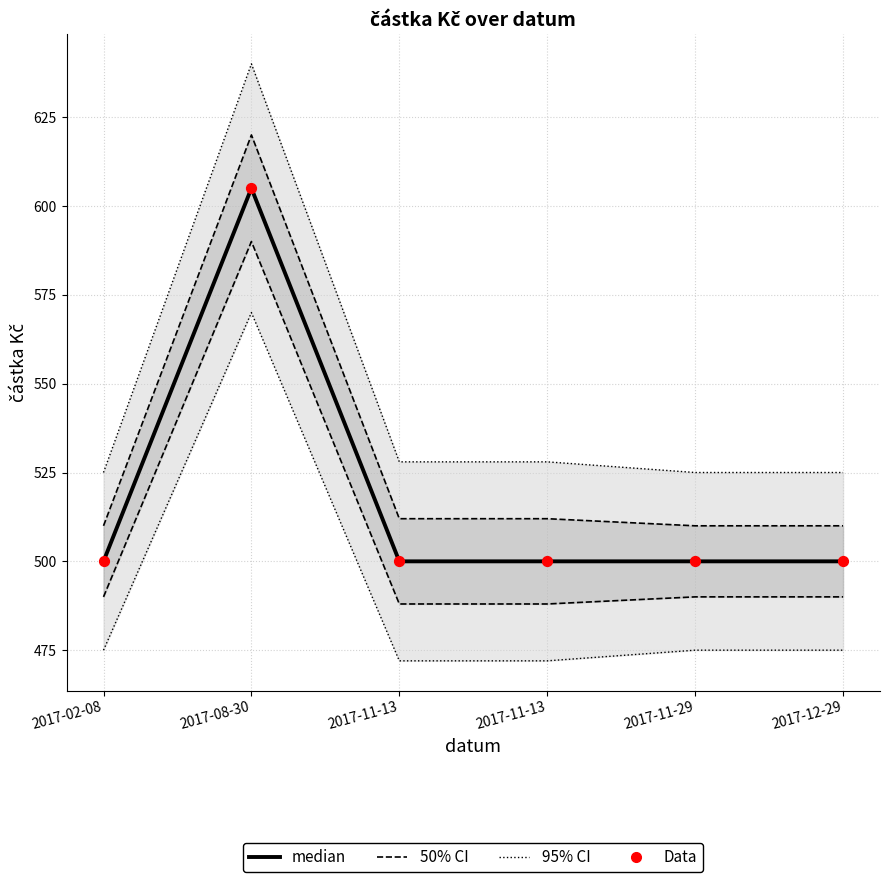

Which series has the largest Y range (max minus min)?

95% CI